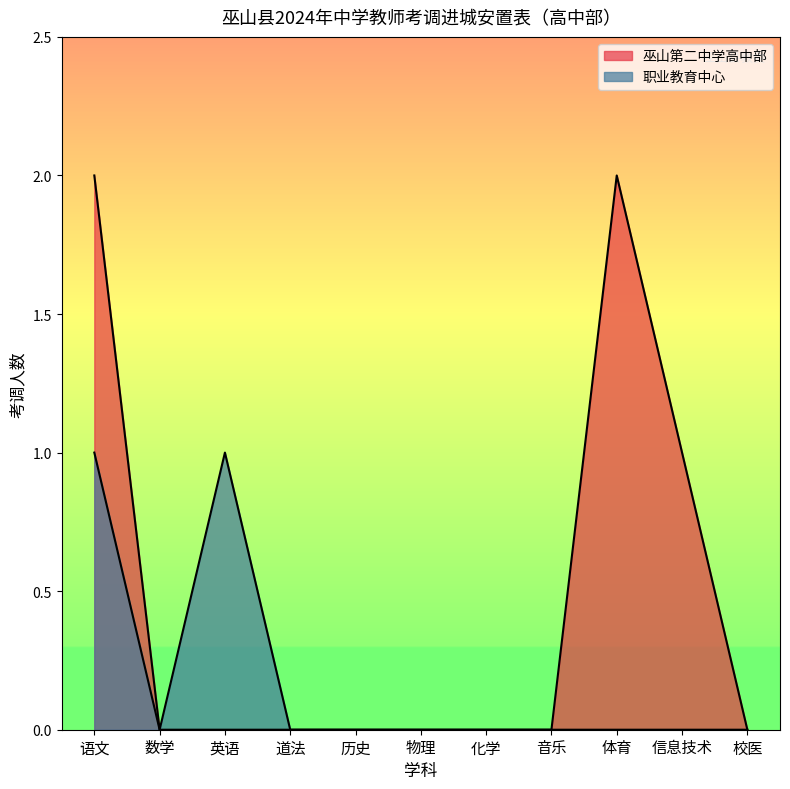

True or false: 巫山第二中学高中部考调人数 and 职业教育中心考调人数 intersect in this chart.

False